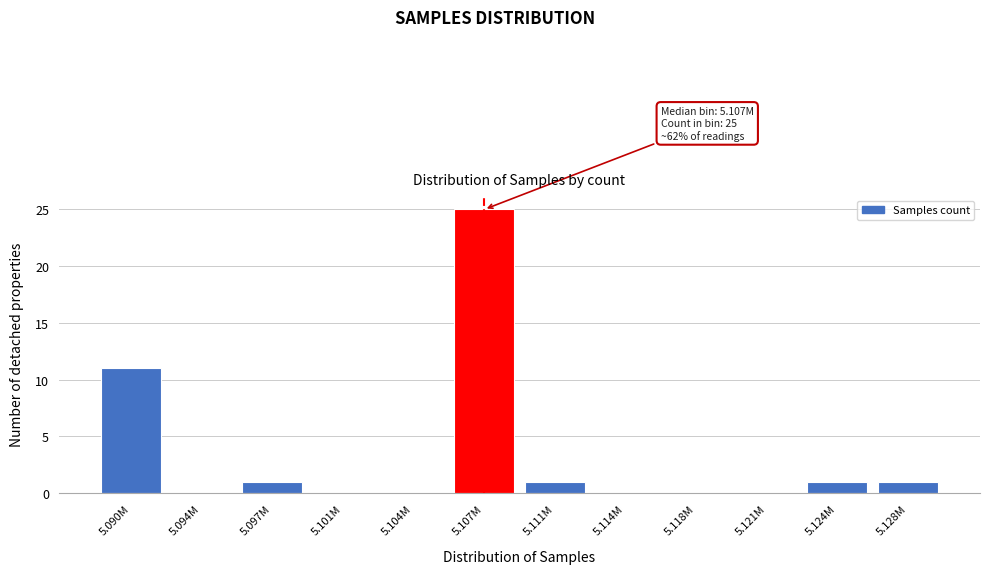

Reading left to right, transcribe all the data shown in this chart.

5.090M=11	5.094M=0	5.097M=1	5.101M=0	5.104M=0	5.107M=25	5.111M=1	5.114M=0	5.118M=0	5.121M=0	5.124M=1	5.128M=1